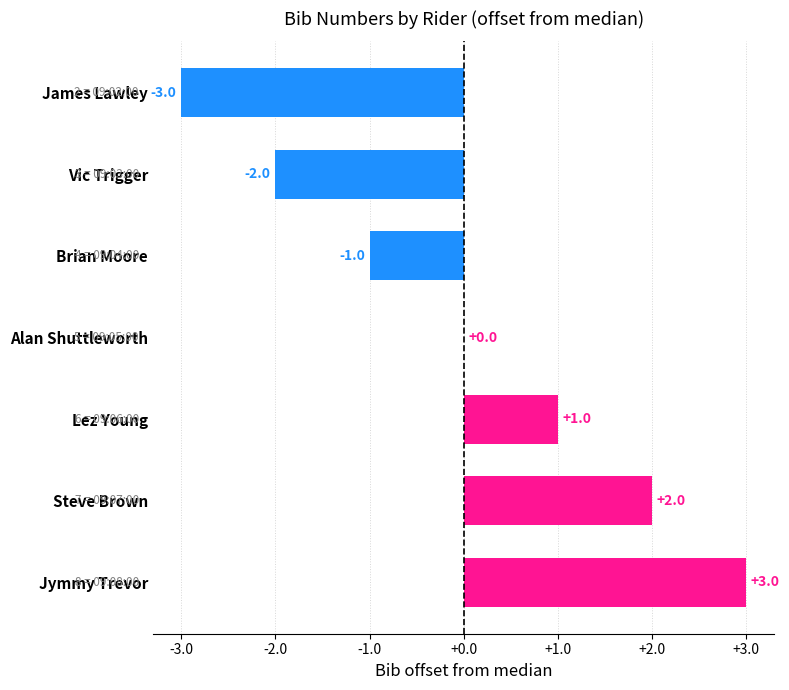

At which label is the value closest to 0?

Alan Shuttleworth